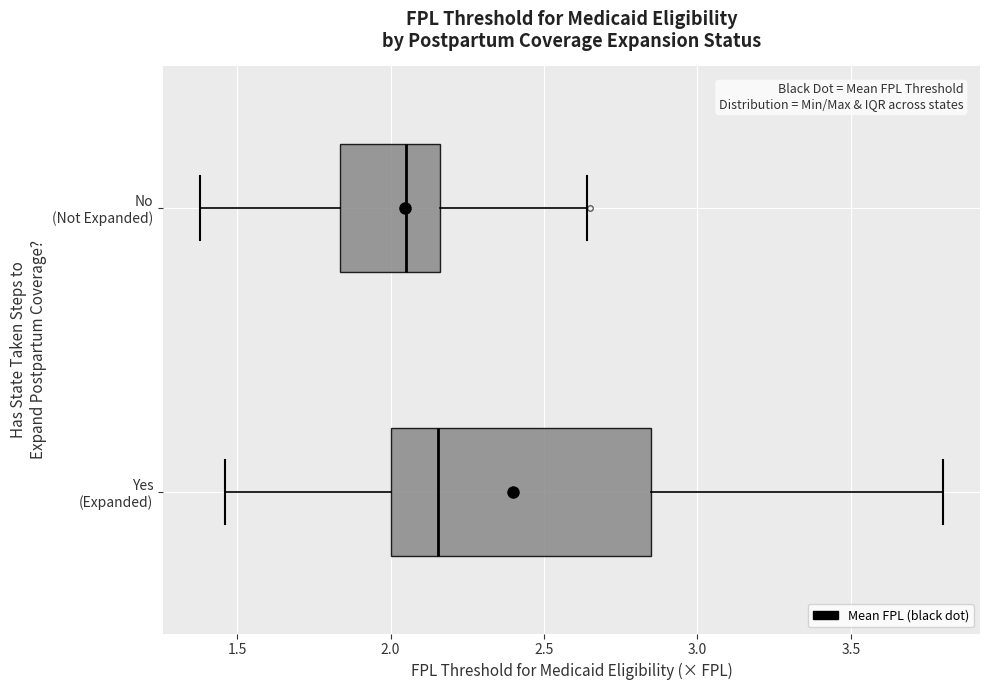

Reading bottom to top, read every box against the x-axis: the position of its median line, the range the box covers, and the ends of its whiskers. The values are not printed on the chart, so give them approximately, as read against the axis.

Yes (Expanded): median 2.15, box 2.00 to 2.85, whiskers 1.45 to 3.80
No (Not Expanded): median 2.05, box 1.85 to 2.15, whiskers 1.40 to 2.65